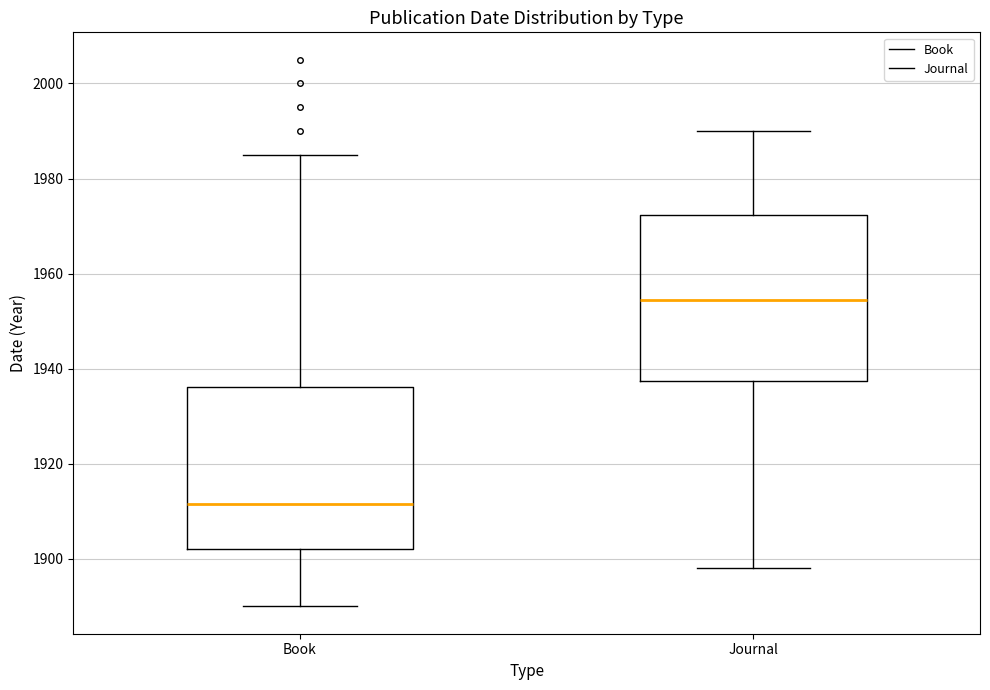

Reading left to right, transcribe this box plot: for each box, give where its median line is, the range the box spans, and where its two whiskers end, as read against the y-axis. The values are not printed on the chart, so give them approximately, as read against the axis.

Book: median 1912, box 1902 to 1936, whiskers 1890 to 1986
Journal: median 1954, box 1938 to 1972, whiskers 1898 to 1990